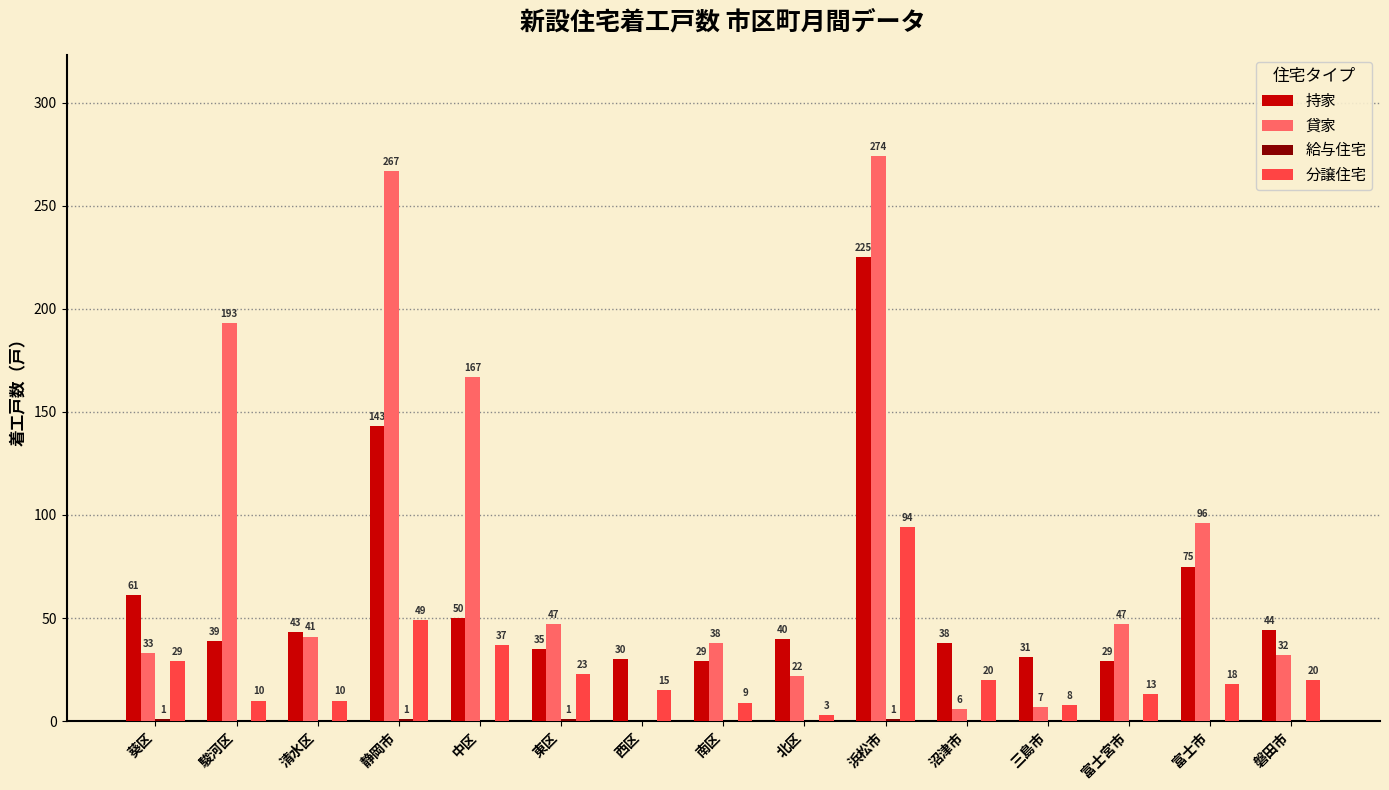

The value of 貸家 at 浜松市 is 81. True or false?

False